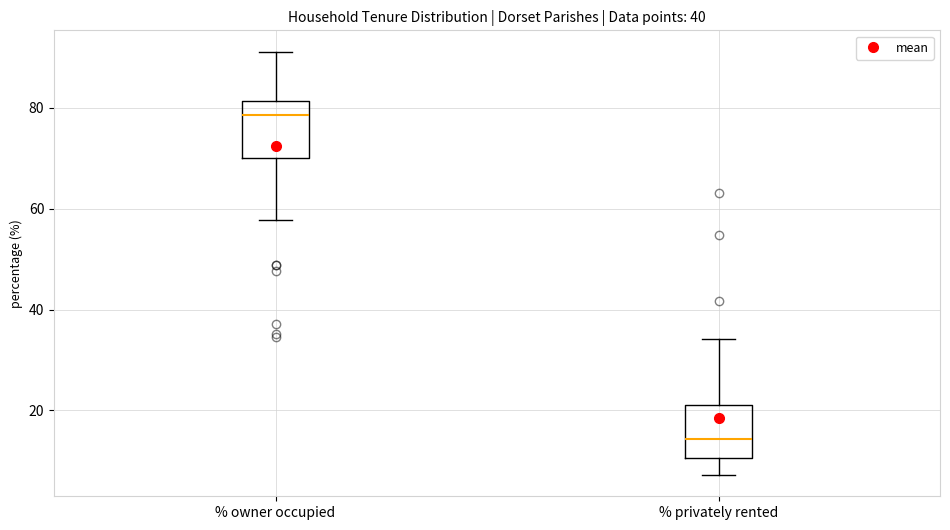

Which box has the highest median line?

% owner occupied